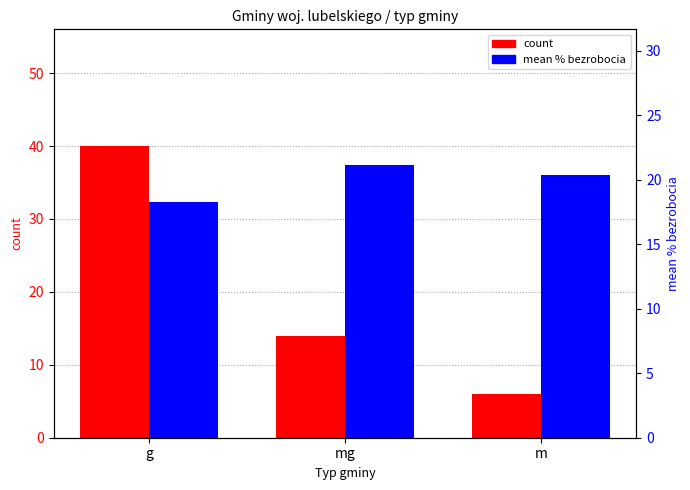

The value of count at g is 16.6. True or false?

False